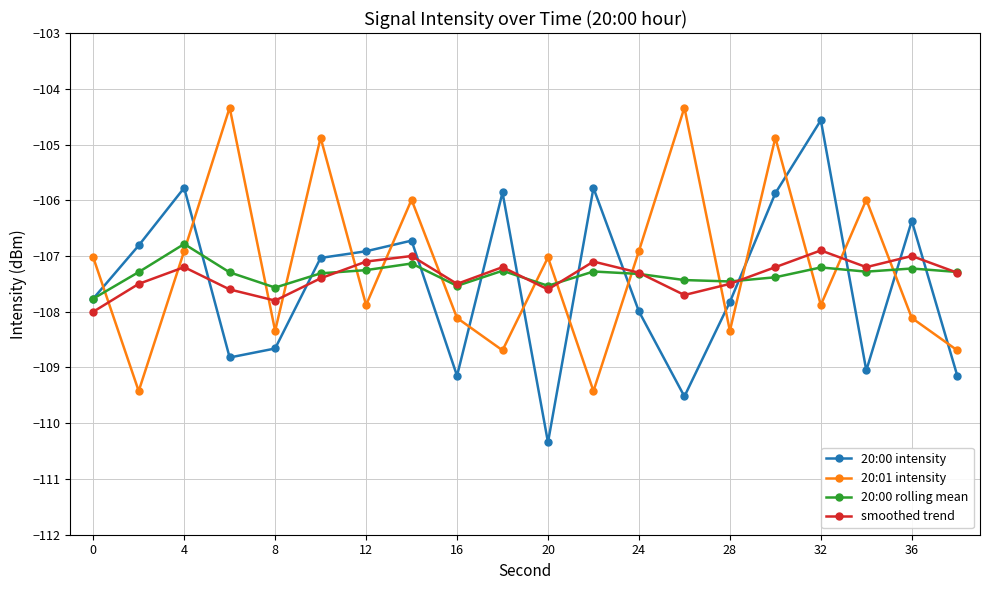

In 20:00 rolling mean, how many points are higher than both neighbors (excluding endpoints)?

6